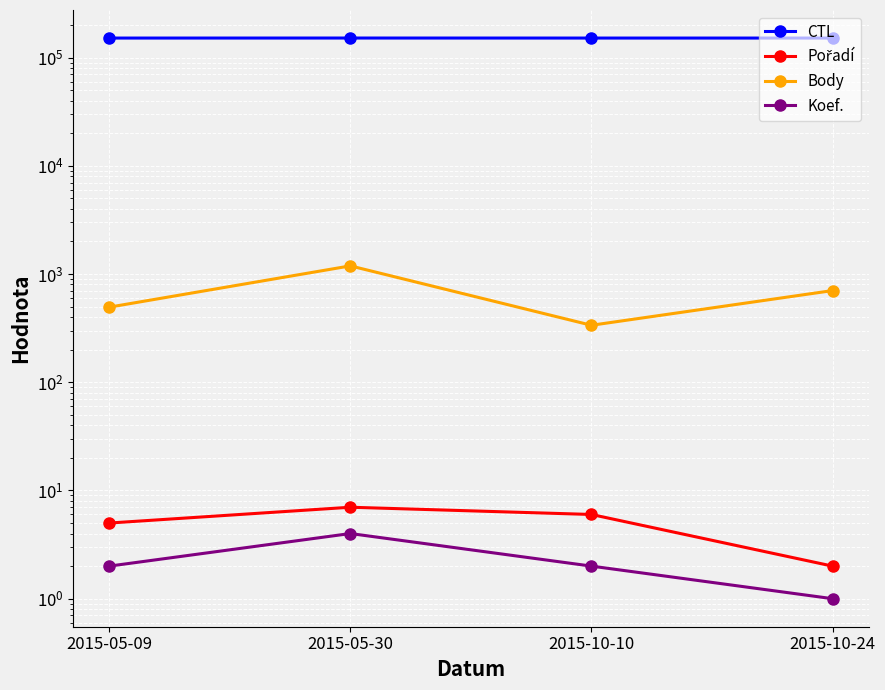

Where is the first local maximum for CTL?

2015-05-30